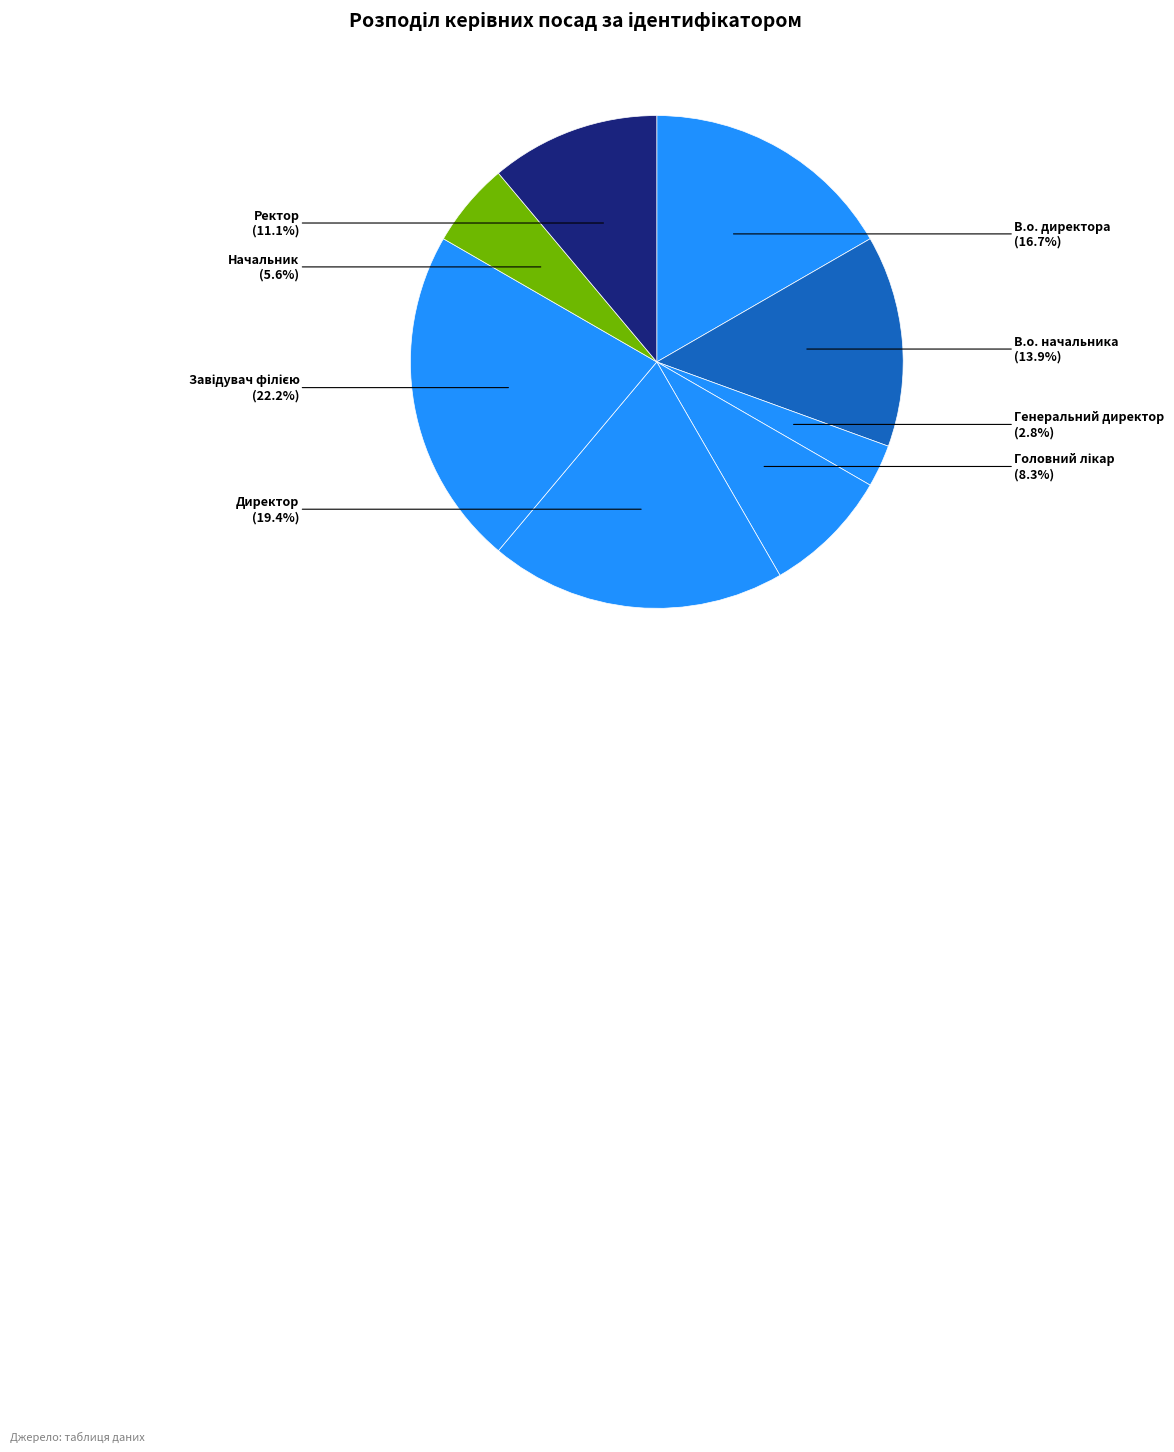

What is the smallest slice in the pie chart?

Генеральний директор